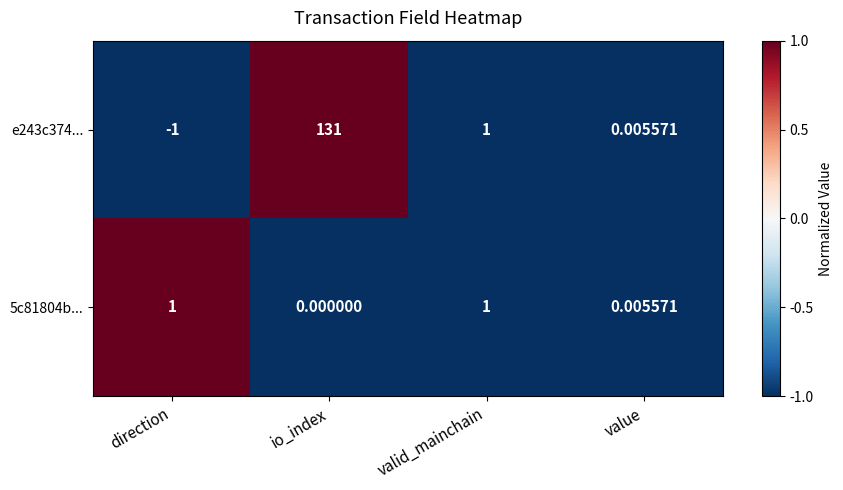

At how many categories does at least one series exceed 0?

4